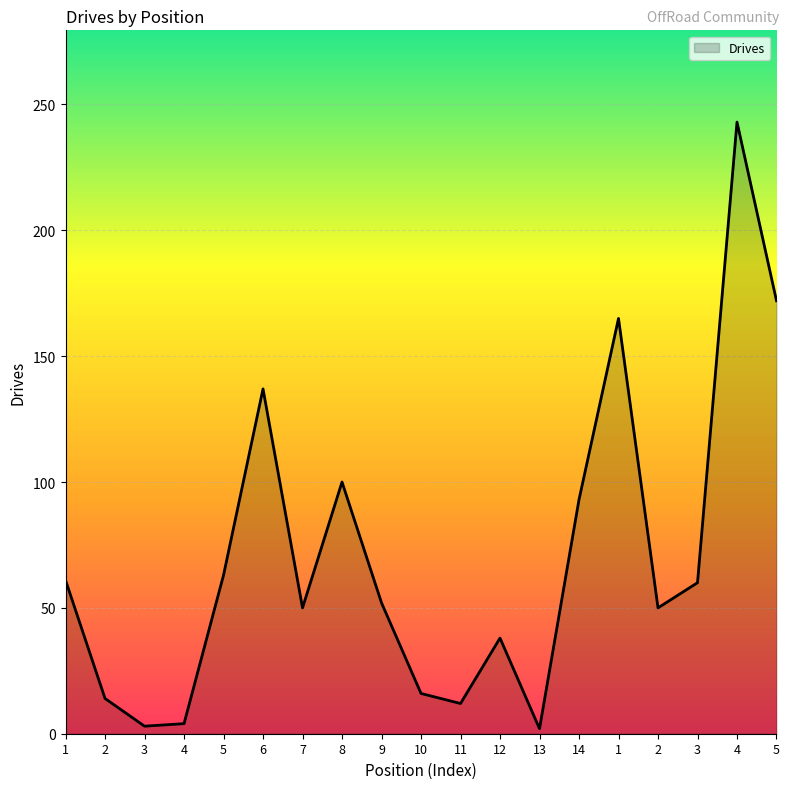

List the labels in order of value, smallest first.

13, 3, 4, 11, 2, 10, 12, 7, 2, 9, 3, 1, 5, 14, 8, 6, 1, 5, 4